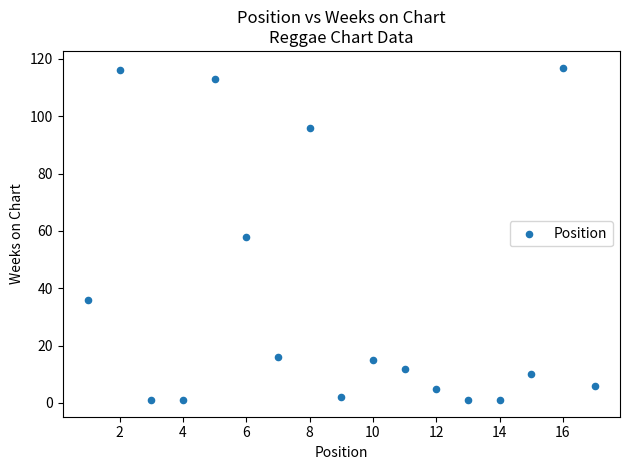

What is the range of Y values (max minus min)?

116